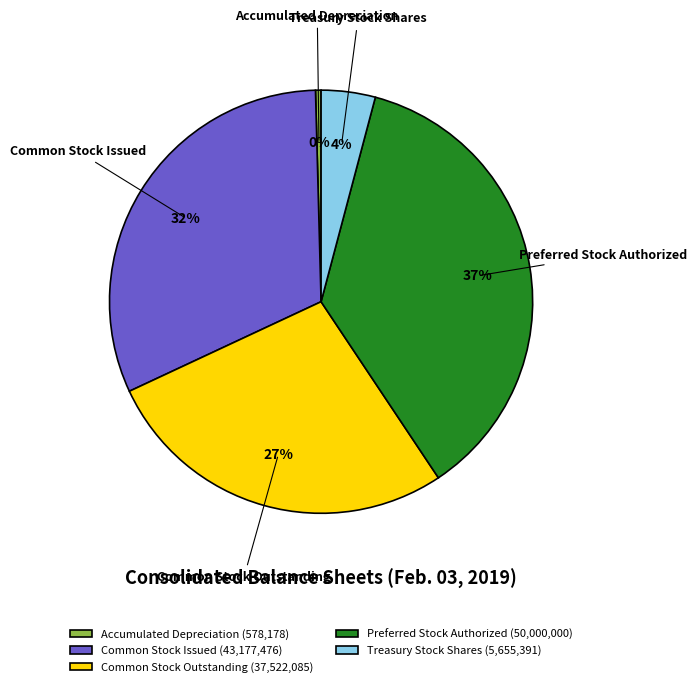

True or false: Accumulated Depreciation accounts for 15% of the total.

False